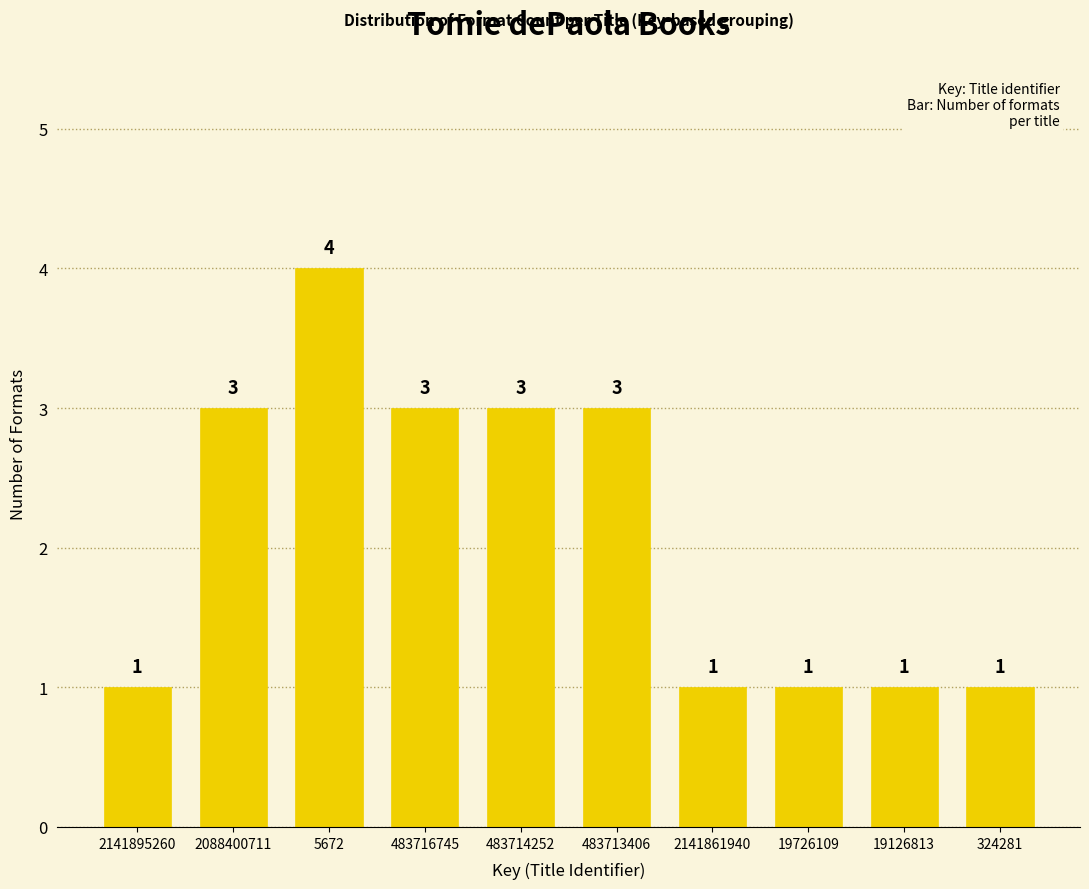

Reading left to right, list all the values displayed in this chart.

1	3	4	3	3	3	1	1	1	1